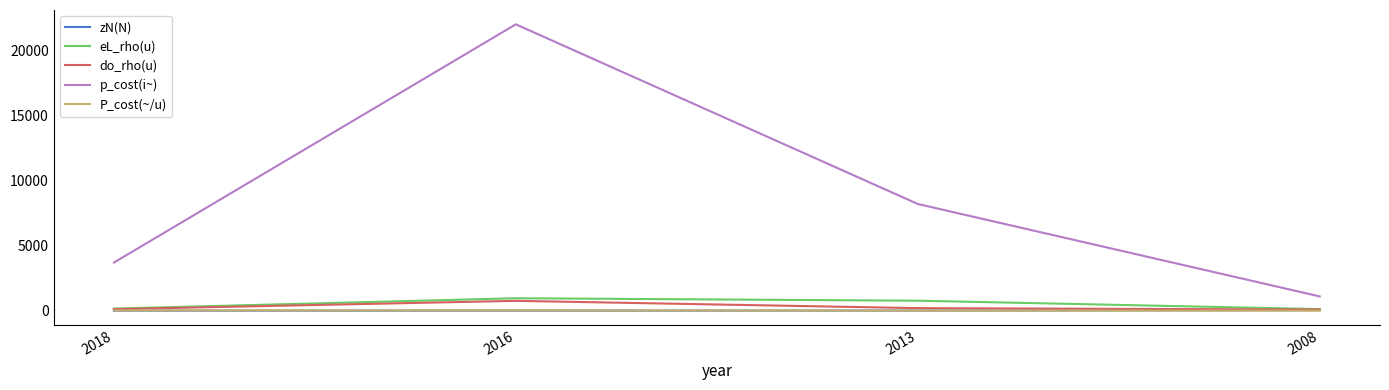

What is the difference between the second highest and second lowest values in the P_cost(~/u) series?

11.8